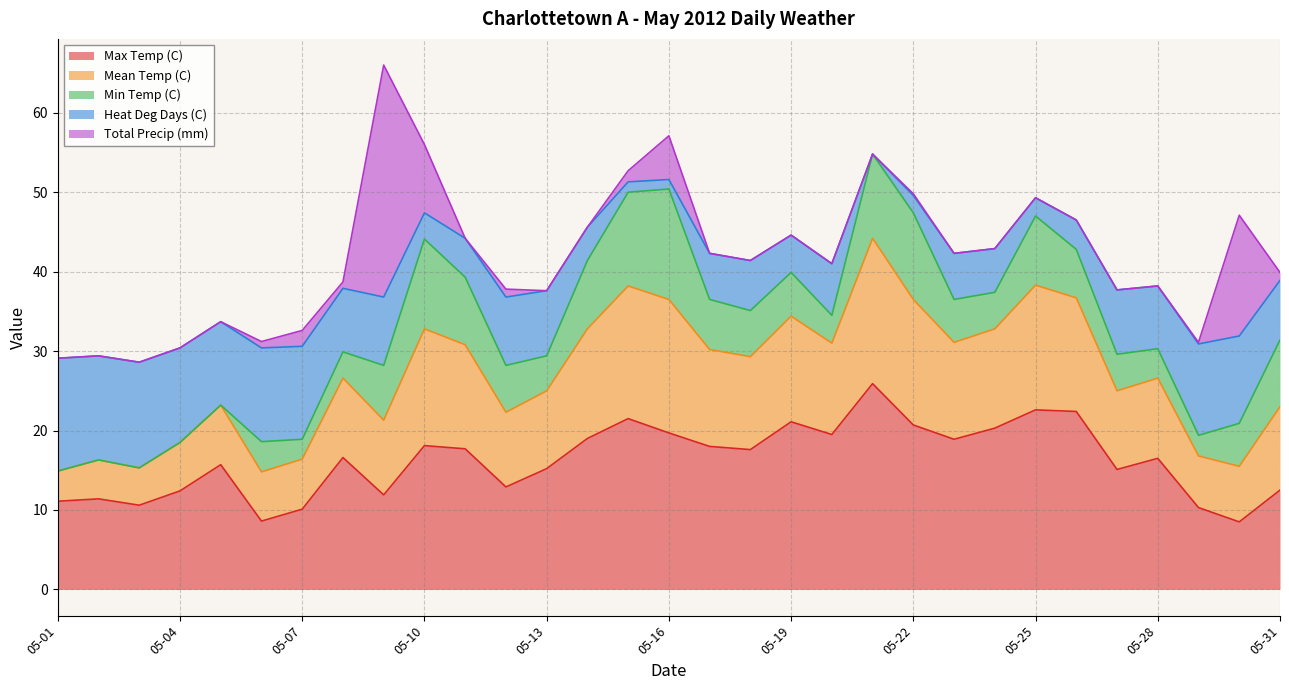

Count the number of categories in the chart.

31